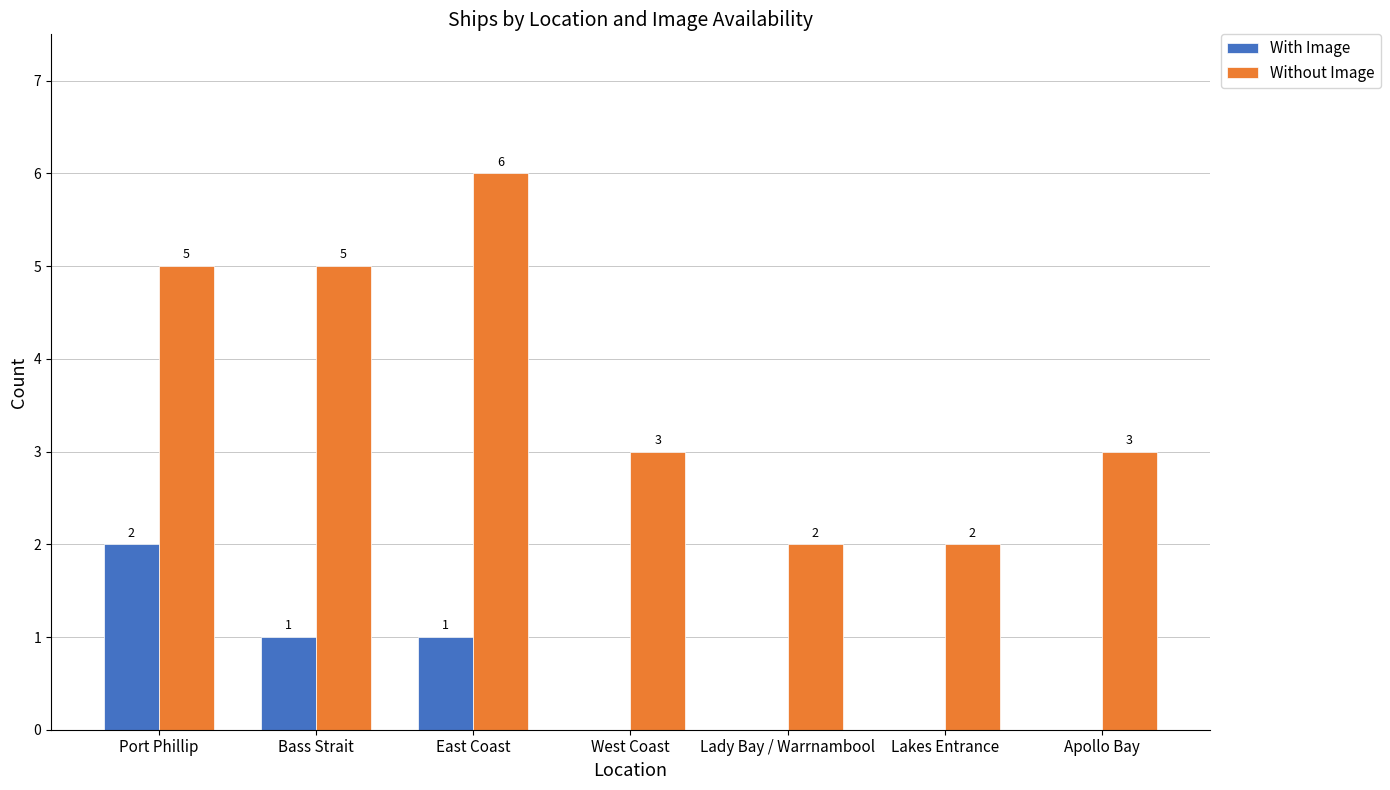

What is the sum of all Without Image values?

26